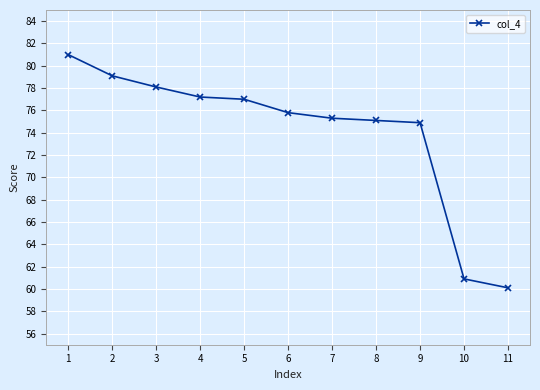

What is the greatest value displayed?

81.0